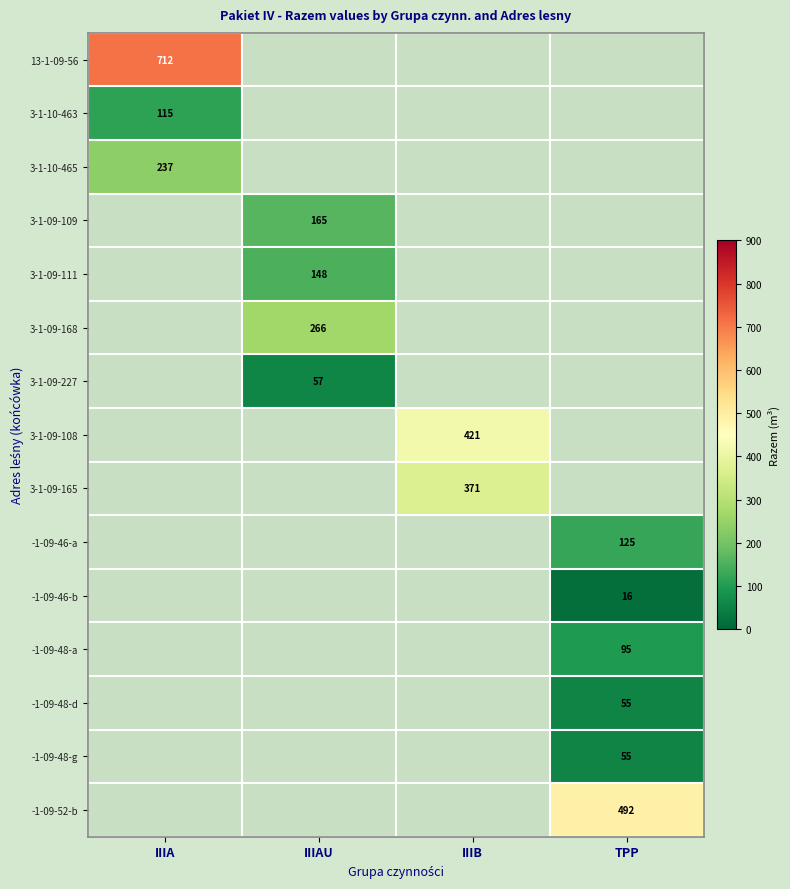

At which category does the chart reach its minimum across all series?

TPP